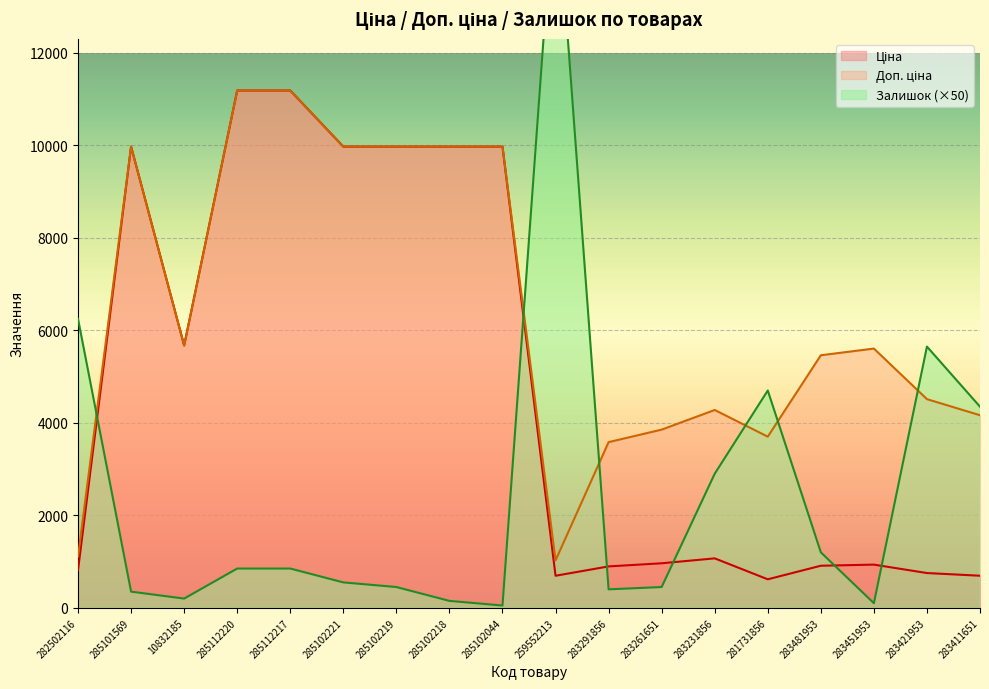

Between which two adjacent categories do Доп. ціна and Залишок first intersect?

282502116 and 285101569